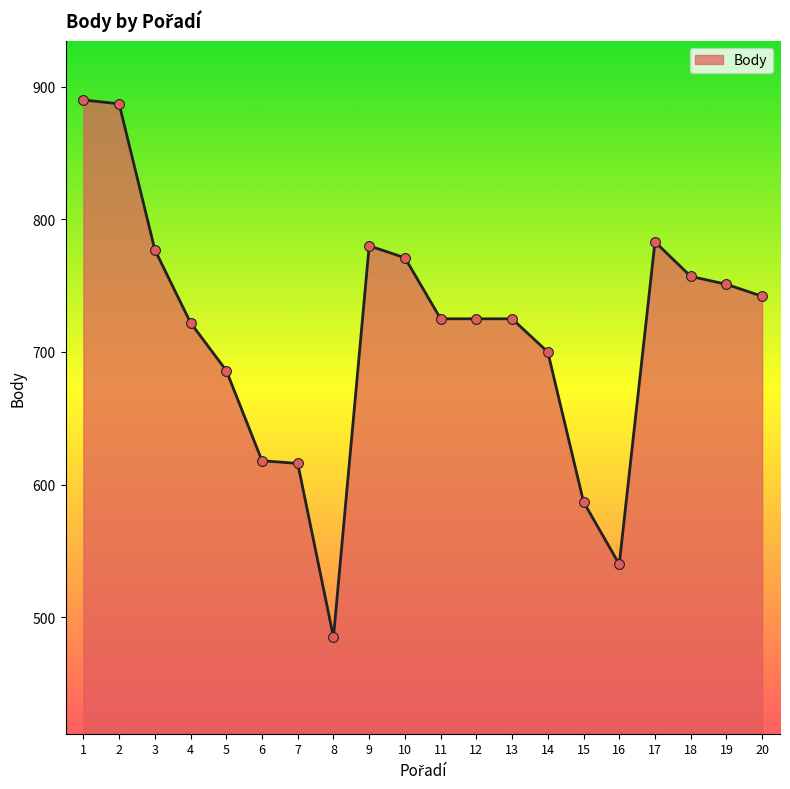

Approximately how many times larger is the value at 11 compared to 18?

1.0